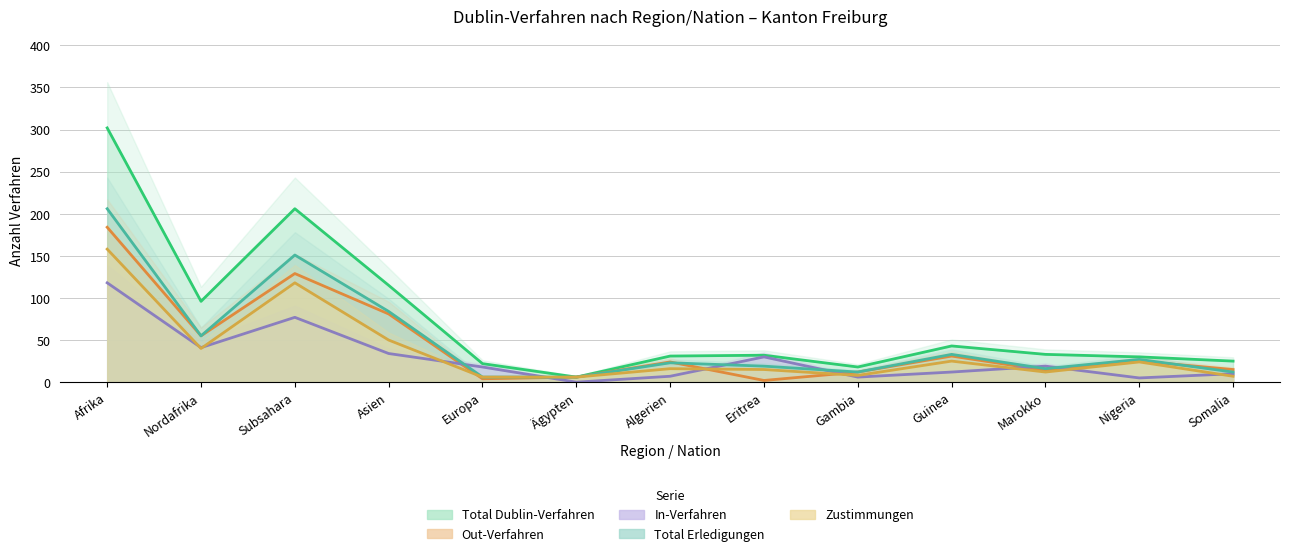

Between Somalia and Ägypten, which is larger?

Somalia